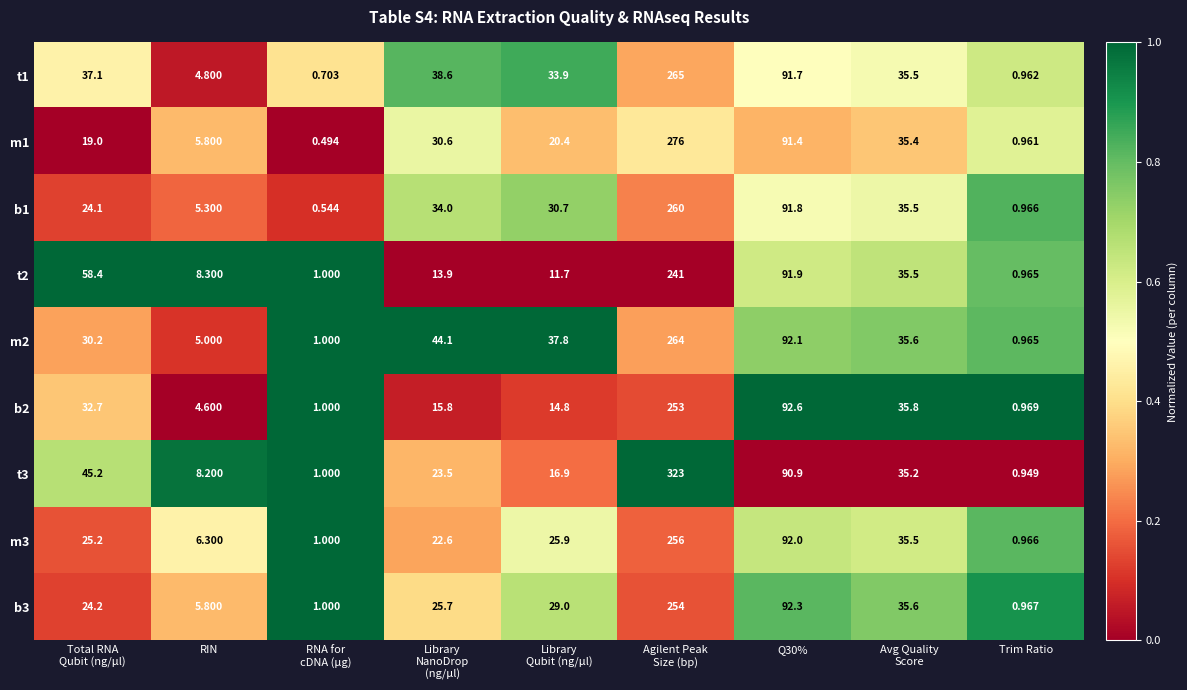

Which category has the lowest value in the t2 series?

Trim Ratio